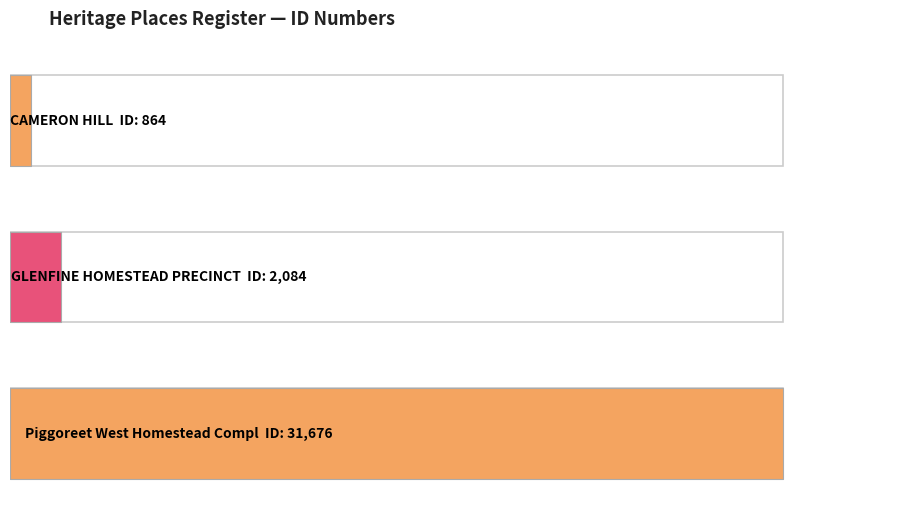

Count the number of values greater than 2084.

1